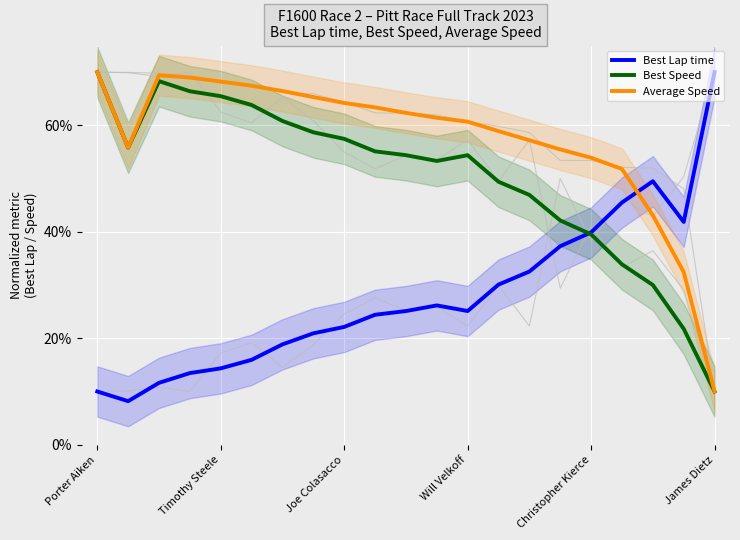

What is the smallest value displayed?

8.2